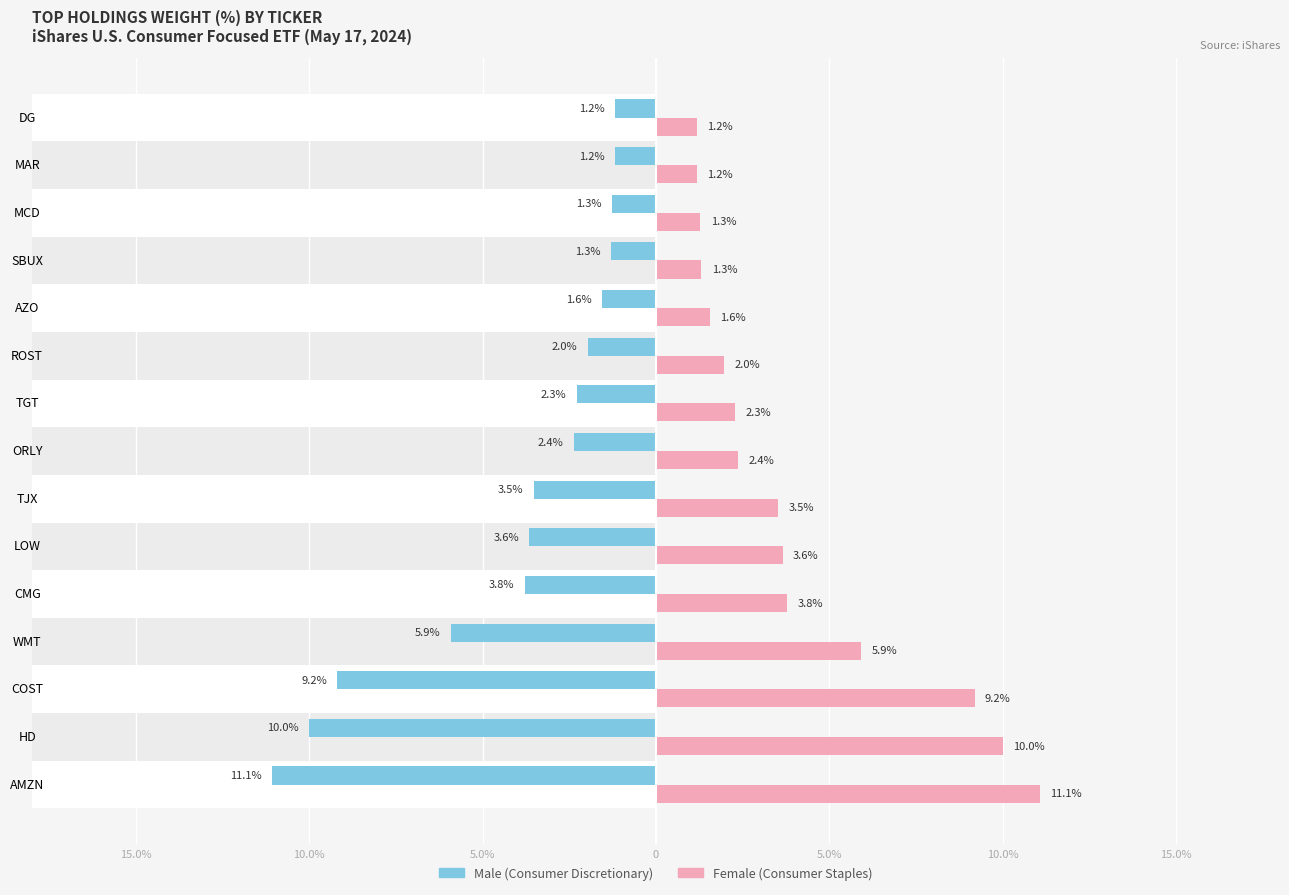

How many values in the Female series are below 2?

6